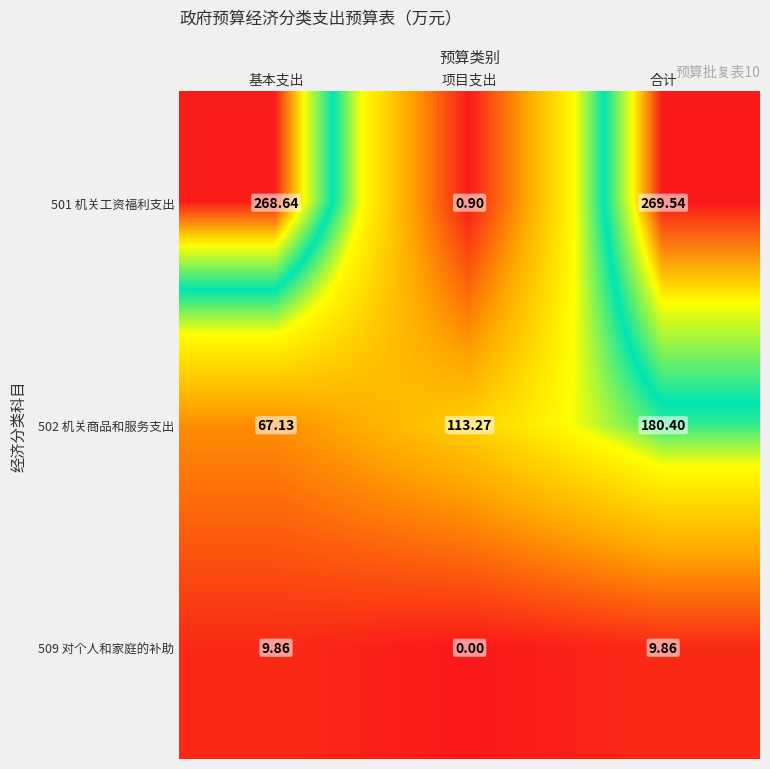

List the series in order of their overall mean, lowest first.

509 对个人和家庭的补助, 502 机关商品和服务支出, 501 机关工资福利支出